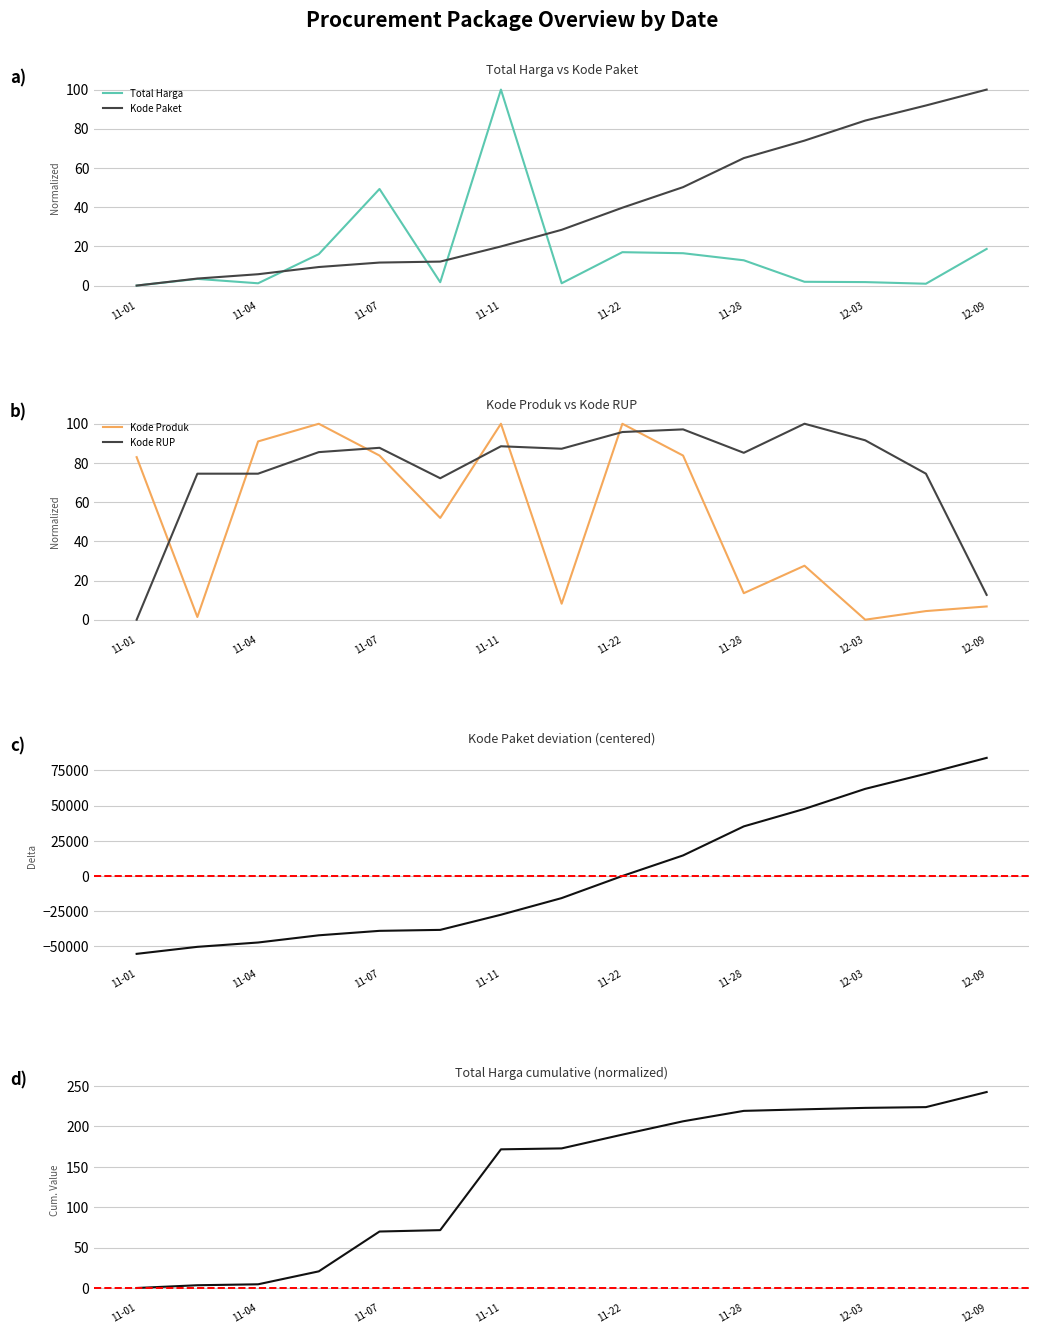

What is the value of the Kode Produk point at the 12th from the left?

27.5